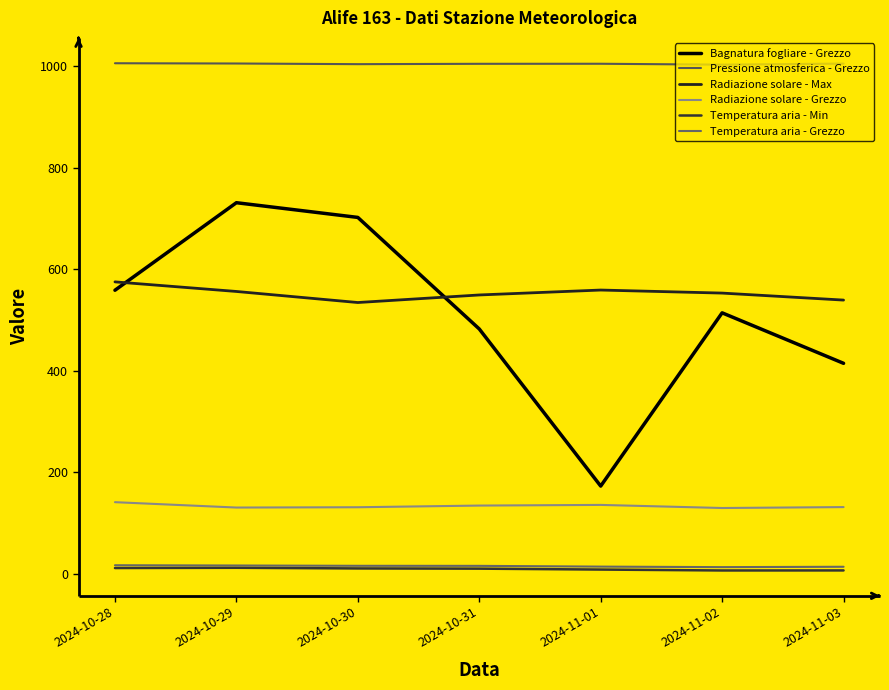

How many values in the Temperatura aria - Grezzo series are below 15?

3